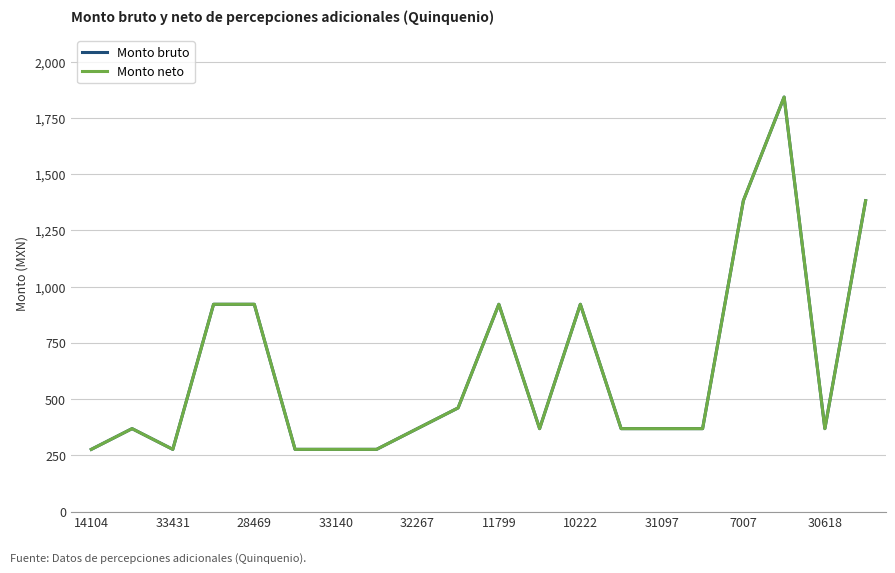

Does the chart display data point markers on the line(s)?

No